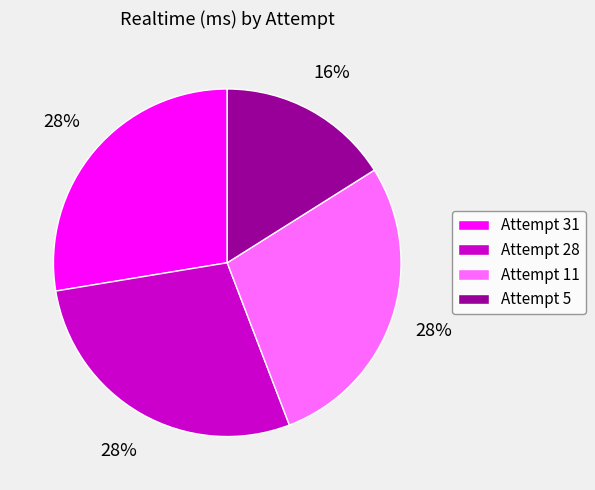

Combined, do Attempt 11 and Attempt 28 account for over 50%?

Yes